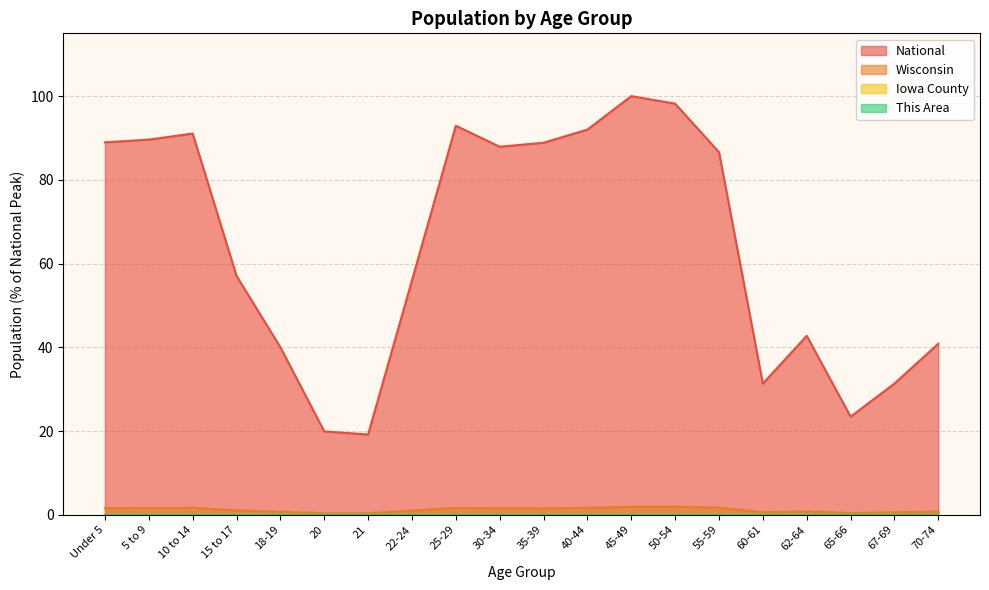

How many interior local valleys does the Iowa County series have?

3